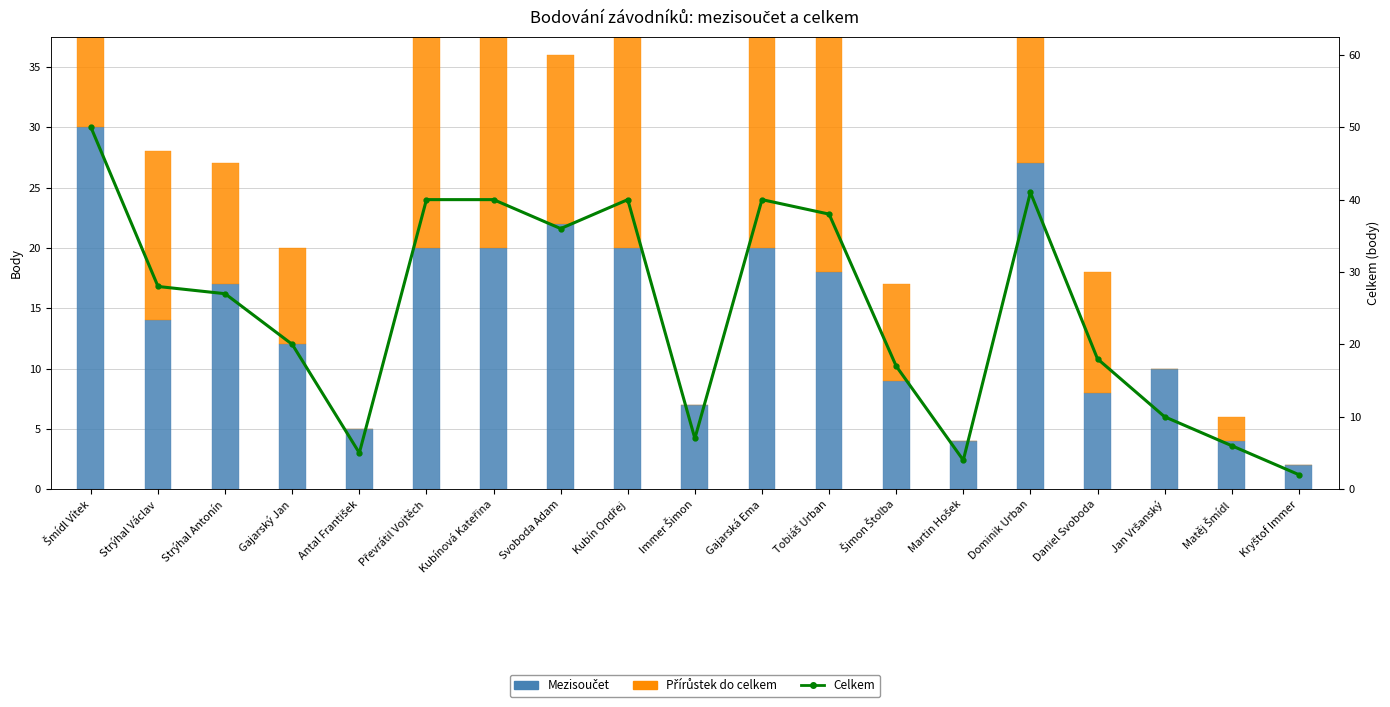

What are all the series names shown in the legend?

Mezisoučet, Přírůstek do celkem, Celkem